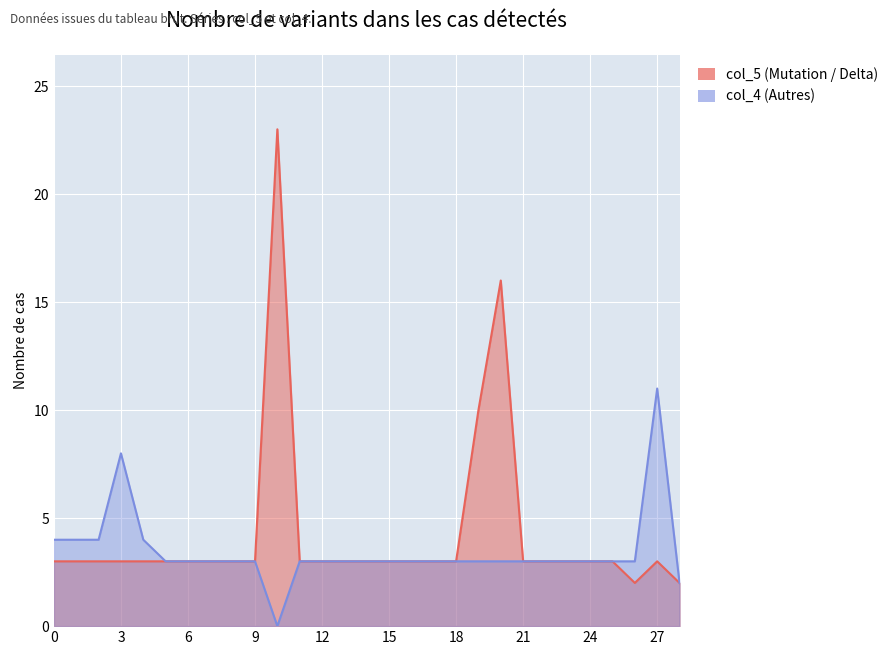

Which series has the widest spread of values?

col_5